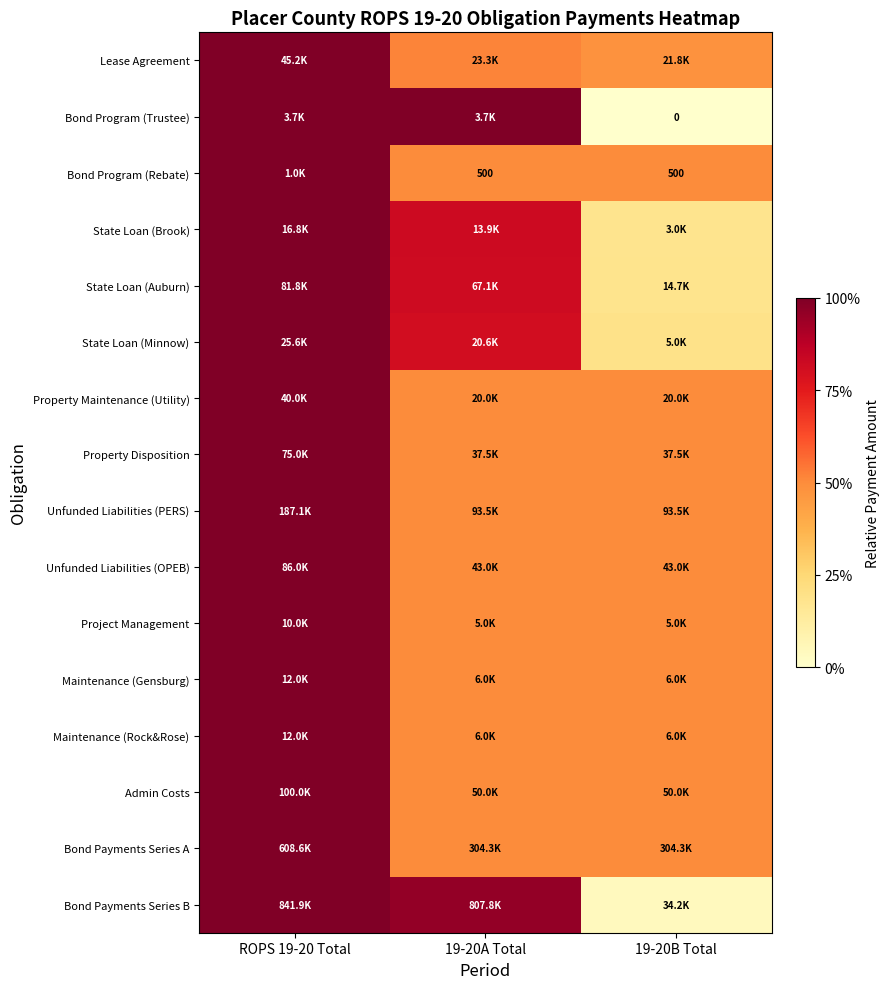

How many distinct data groups are displayed?

16